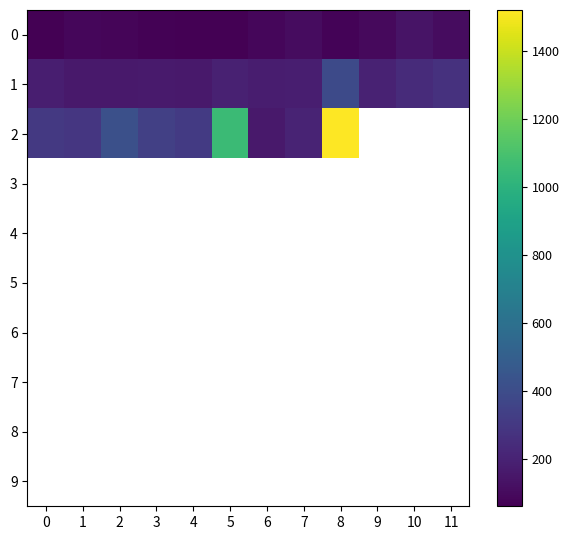

Which label corresponds to the largest value in the chart?

8